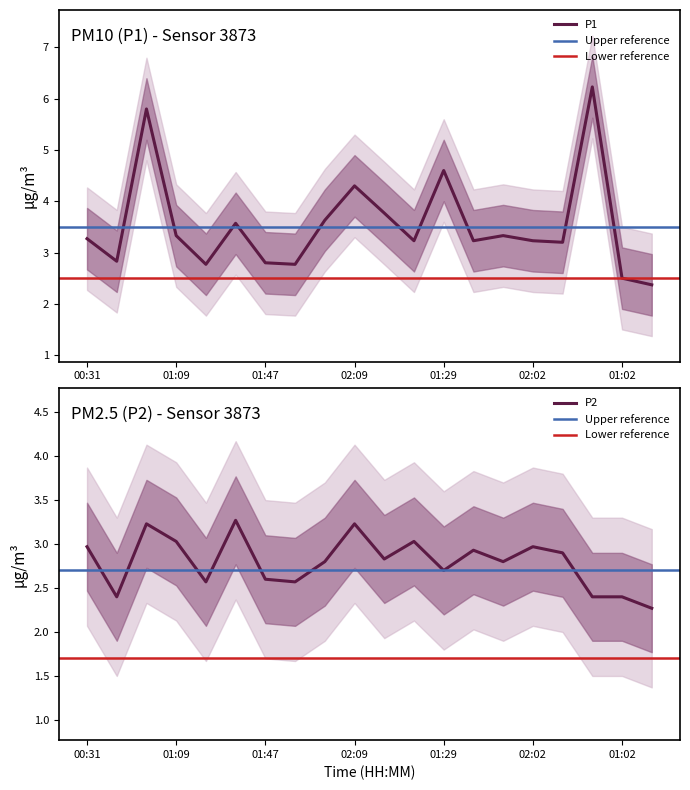

The P2 series shows 2.8 at 02:07. True or false?

True